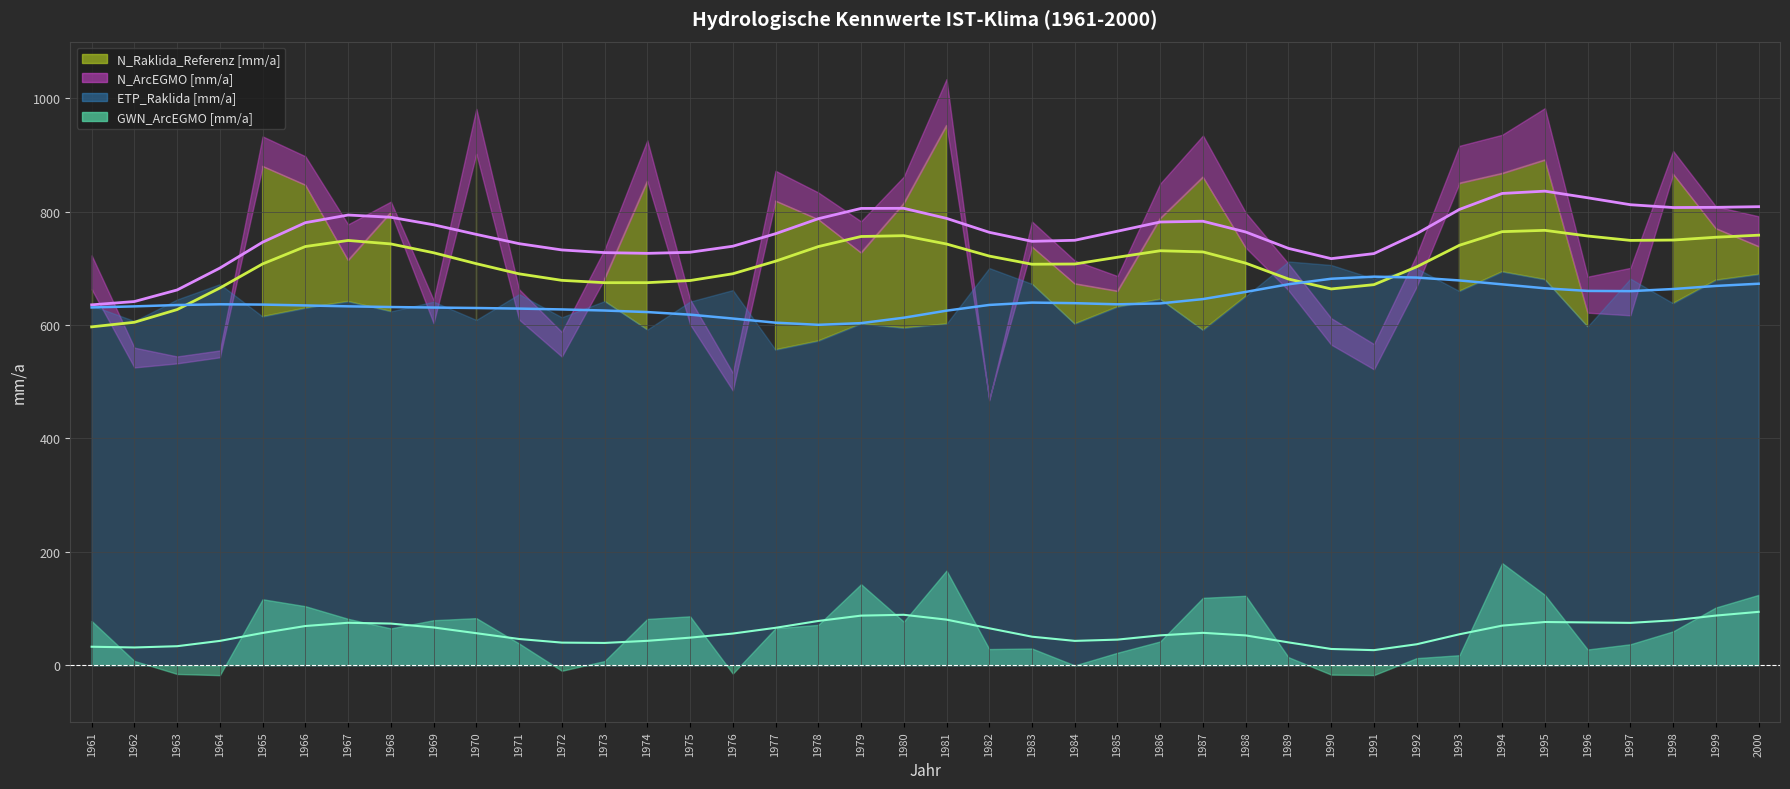

What is the value of the N_ArcEGMO [mm/a] point at the 18th from the left?

833.9